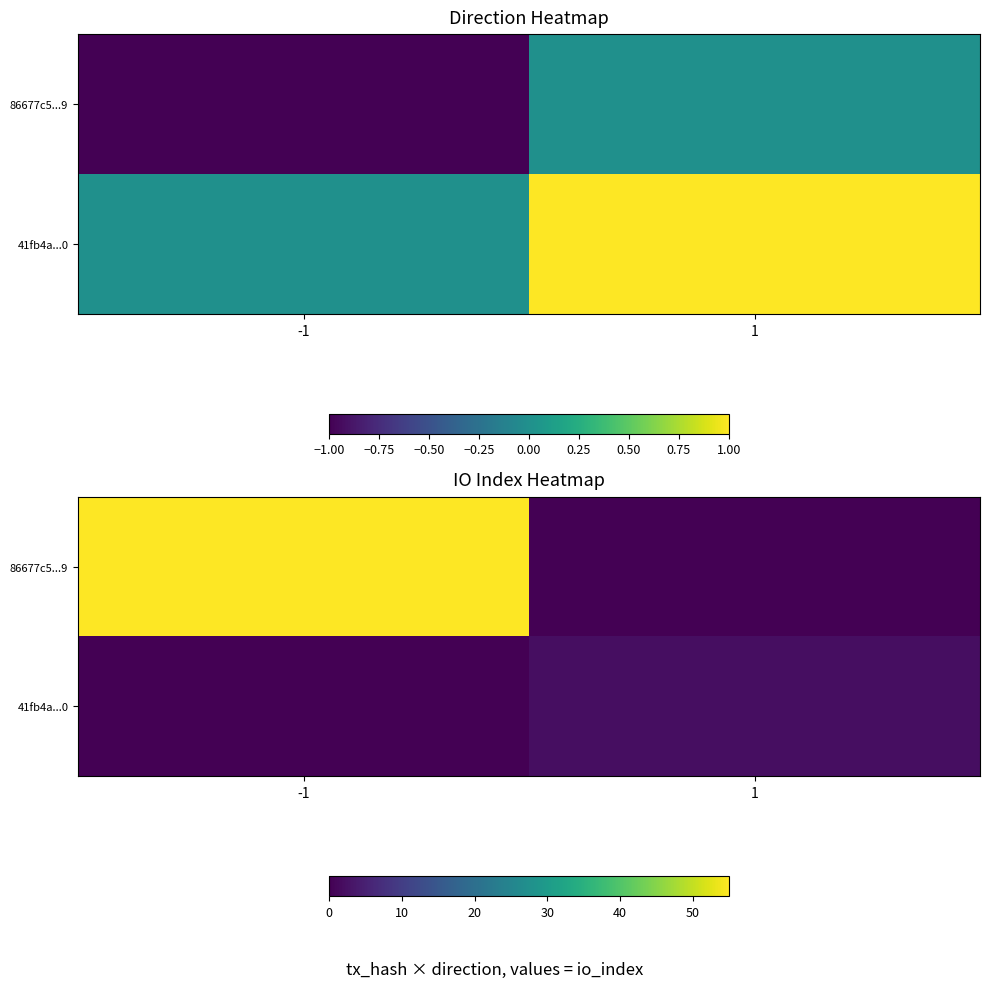

At which category is the sum across all series the highest?

-1